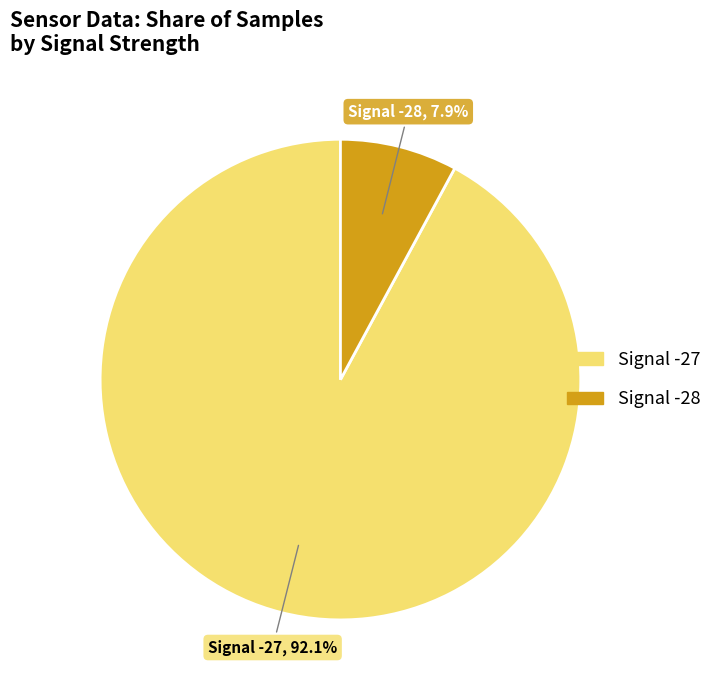

Does any single category account for the majority?

Yes